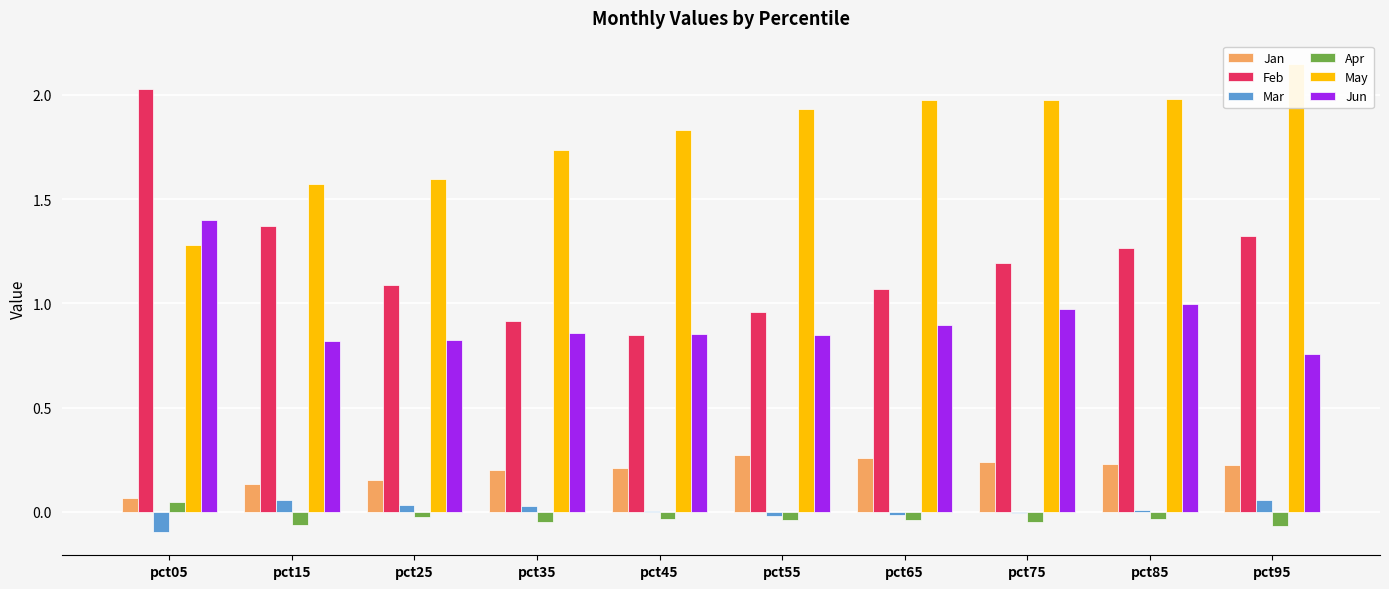

What is the difference between the maximum and minimum values in the May series?

0.9